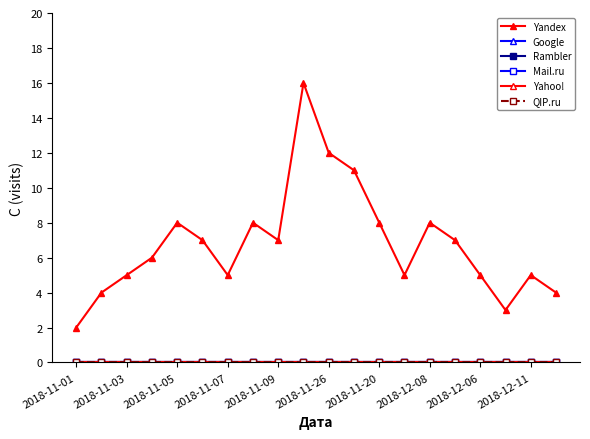

Is this an area chart (filled region under the line)?

No